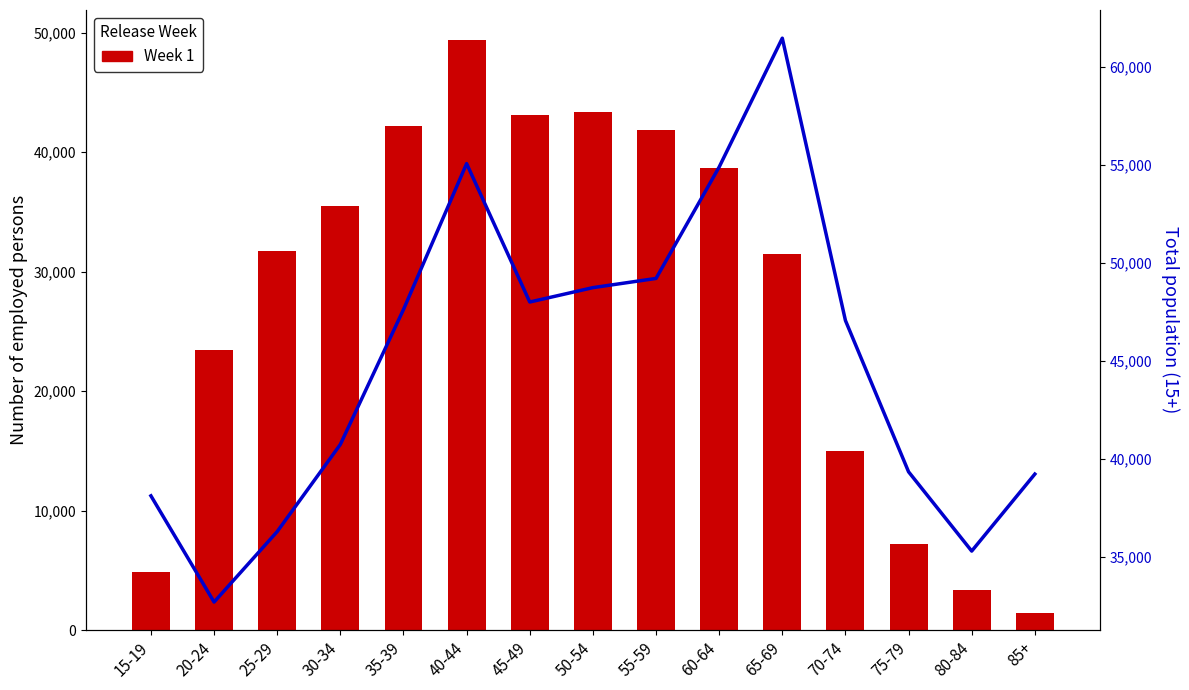

How many groups of bars are there?

15